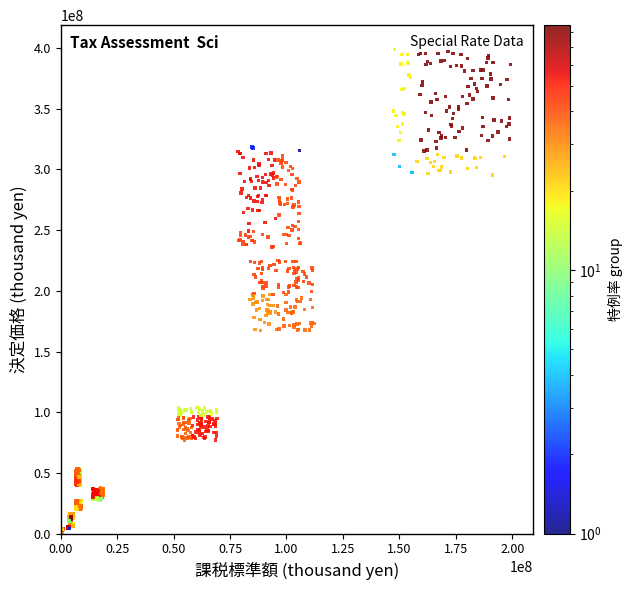

What is the range of X values (max minus min)?

199148214.9